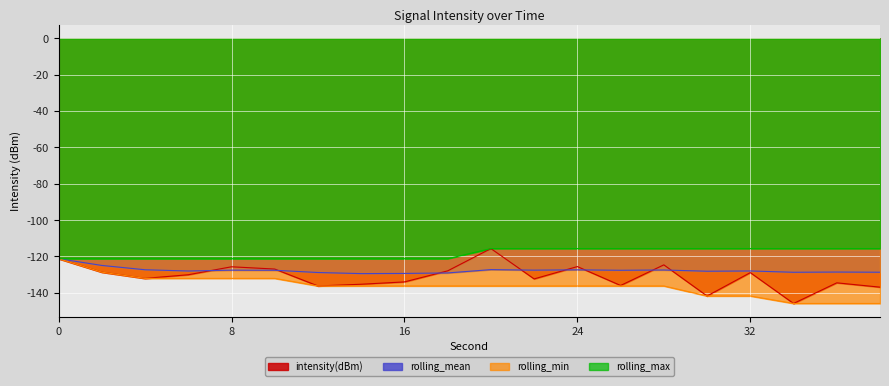

What is the sum of the rolling_max values at 26 and 38?

-231.3